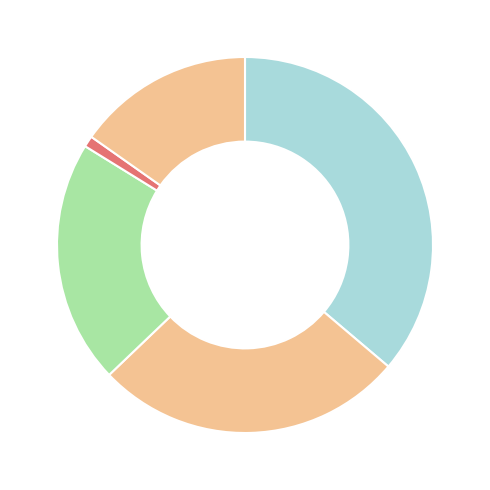

Which slice is the smallest?

WGM